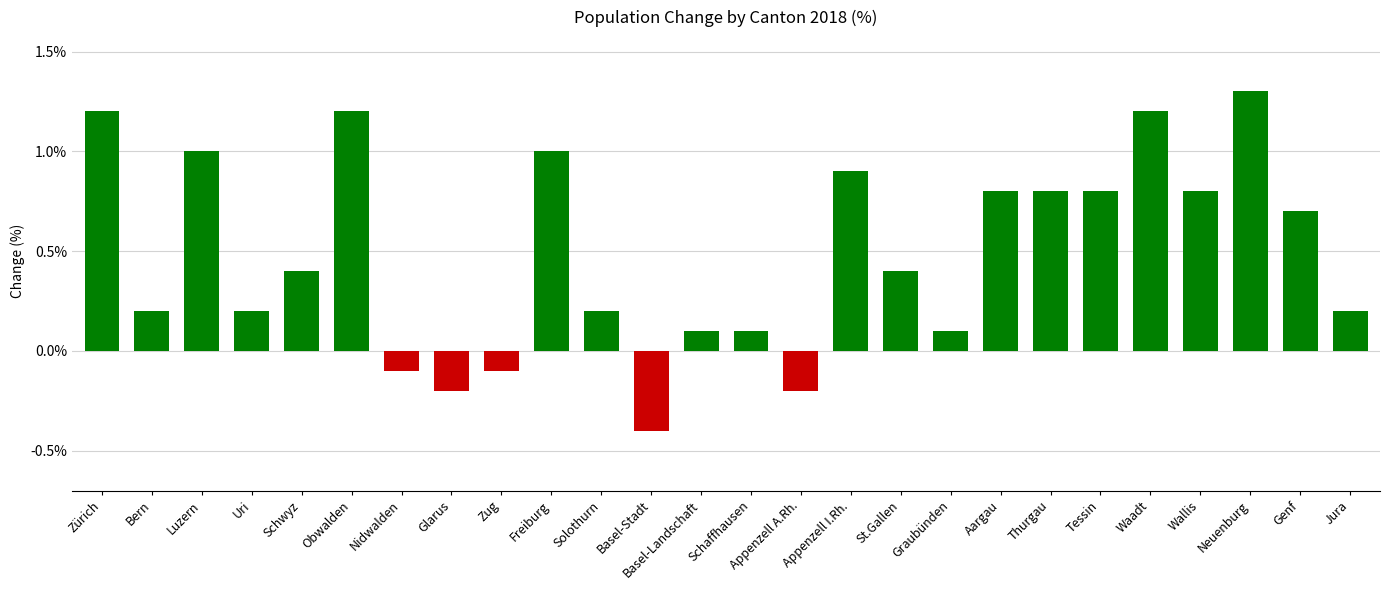

Reading right to left, list all the values displayed in this chart.

Jura=0.2	Genf=0.7	Neuenburg=1.3	Wallis=0.8	Waadt=1.2	Tessin=0.8	Thurgau=0.8	Aargau=0.8	Graubünden=0.1	St.Gallen=0.4	Appenzell I.Rh.=0.9	Appenzell A.Rh.=-0.2	Schaffhausen=0.1	Basel-Landschaft=0.1	Basel-Stadt=-0.4	Solothurn=0.2	Freiburg=1.0	Zug=-0.1	Glarus=-0.2	Nidwalden=-0.1	Obwalden=1.2	Schwyz=0.4	Uri=0.2	Luzern=1.0	Bern=0.2	Zürich=1.2